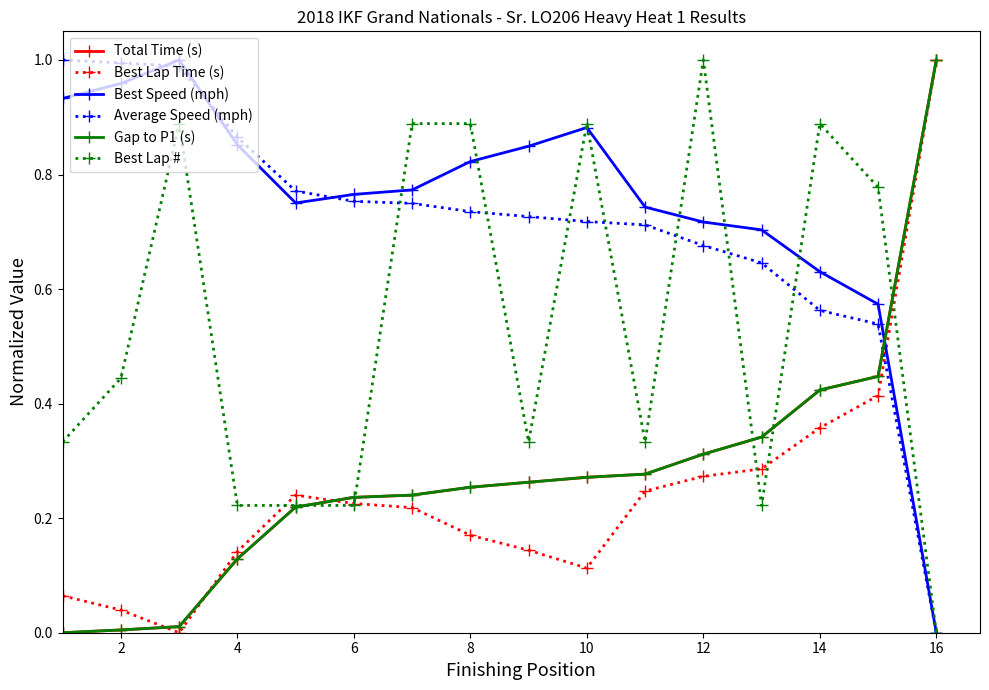

Does the chart have visible grid lines?

No